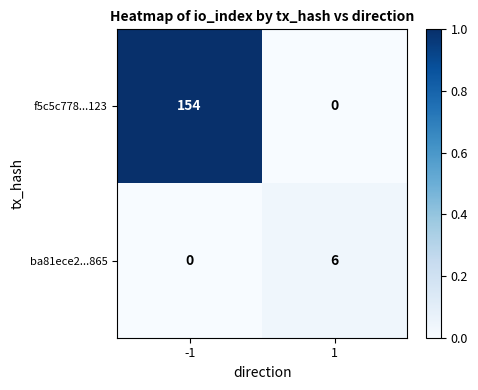

Reading left to right, transcribe all the data shown in this chart.

f5c5c778...123: 154	0
ba81ece2...865: 0	6